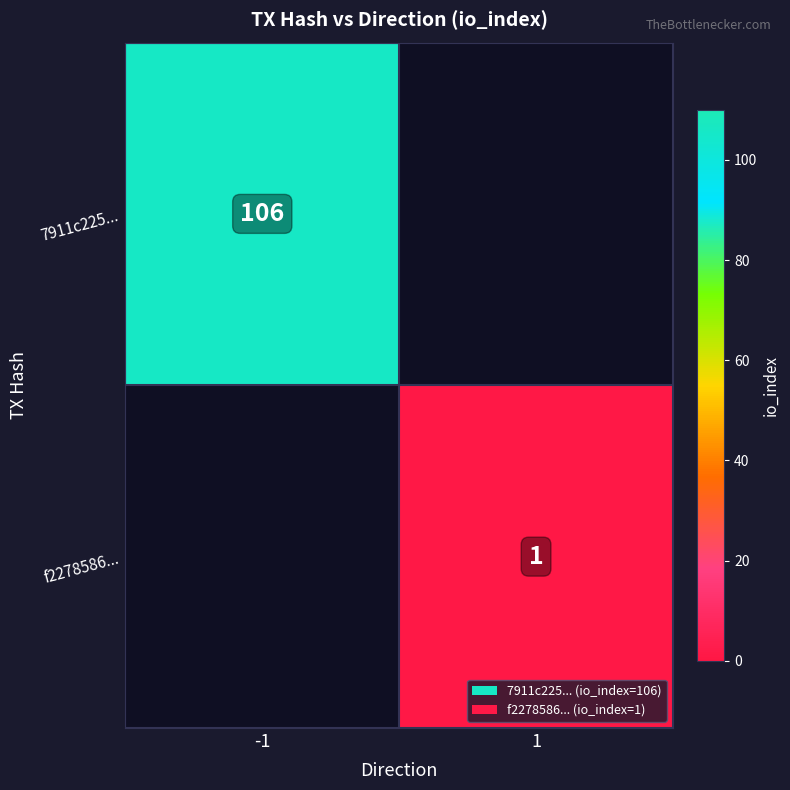

What is the greatest value displayed?

106.0